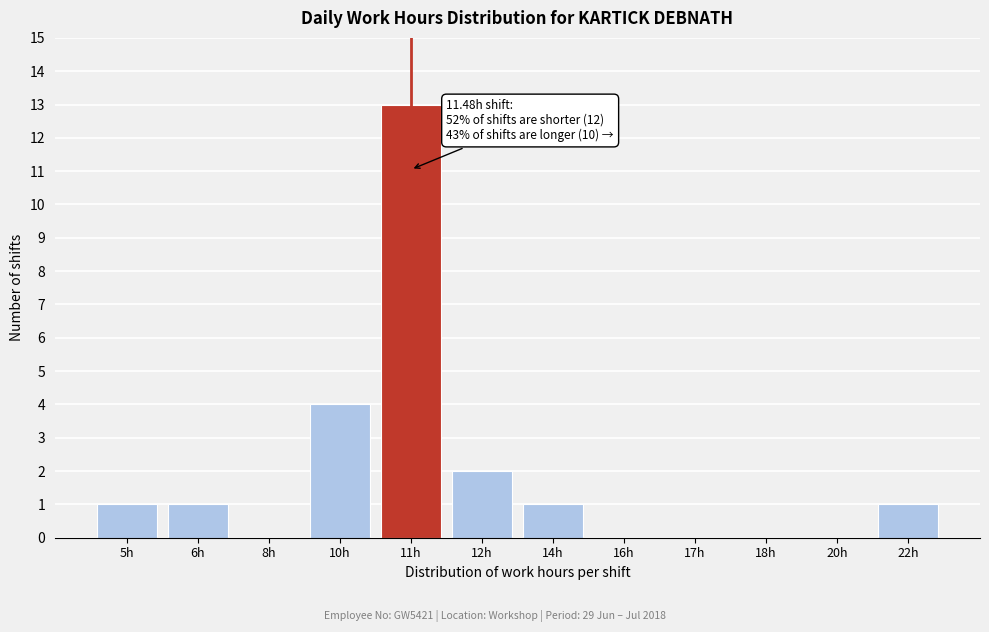

At which label is the value closest to 6?

10h